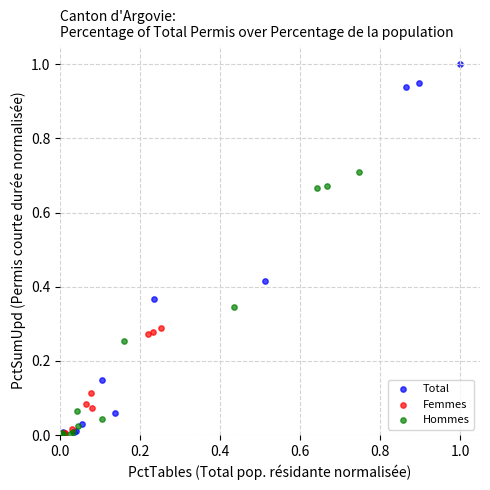

Which series contains the highest Y value?

Total